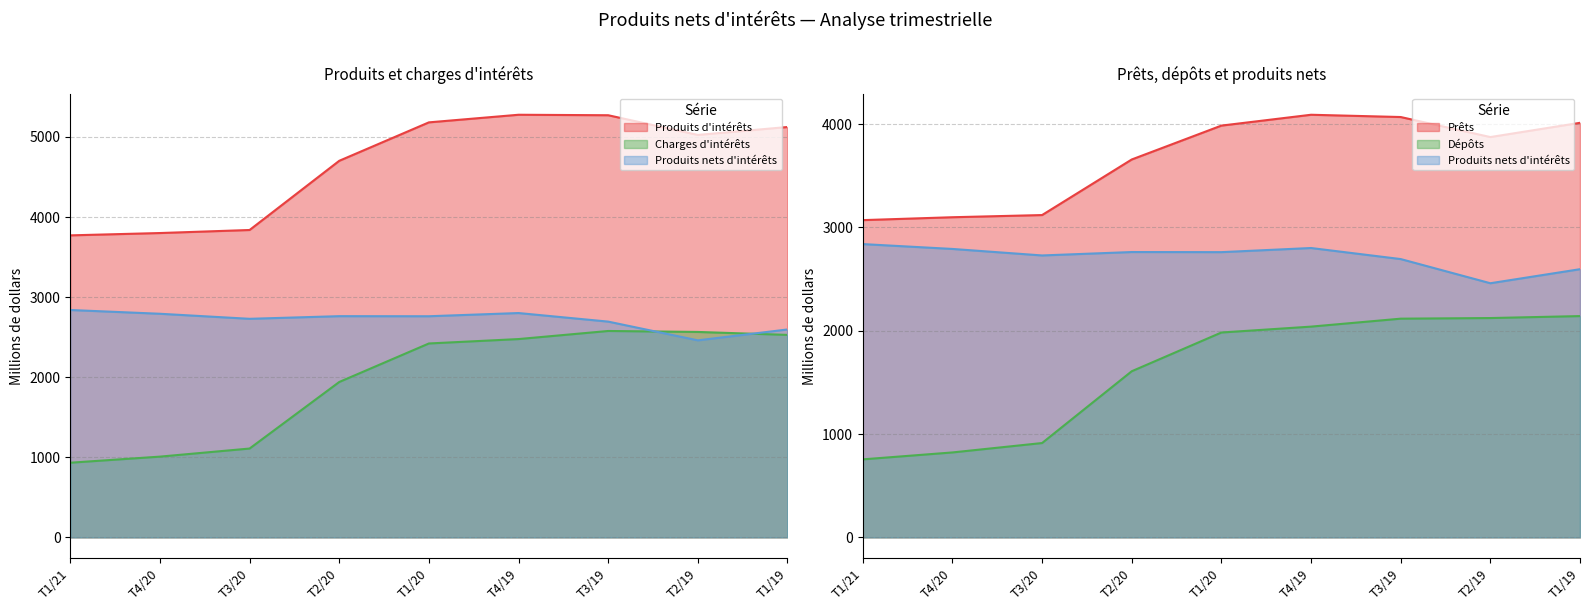

True or false: Dépôts and Charges d'intérêts cross at least once.

False